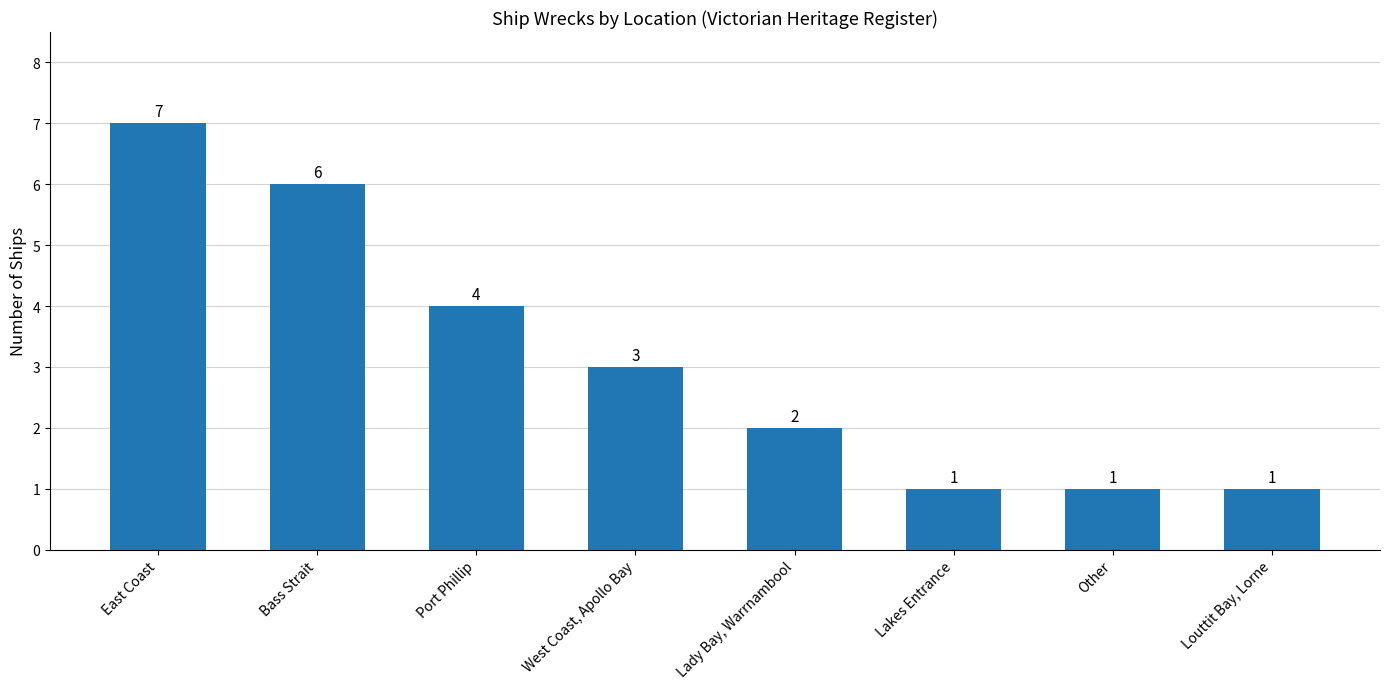

Reading right to left, list all the values displayed in this chart.

Louttit Bay, Lorne=1	Other=1	Lakes Entrance=1	Lady Bay, Warrnambool=2	West Coast, Apollo Bay=3	Port Phillip=4	Bass Strait=6	East Coast=7